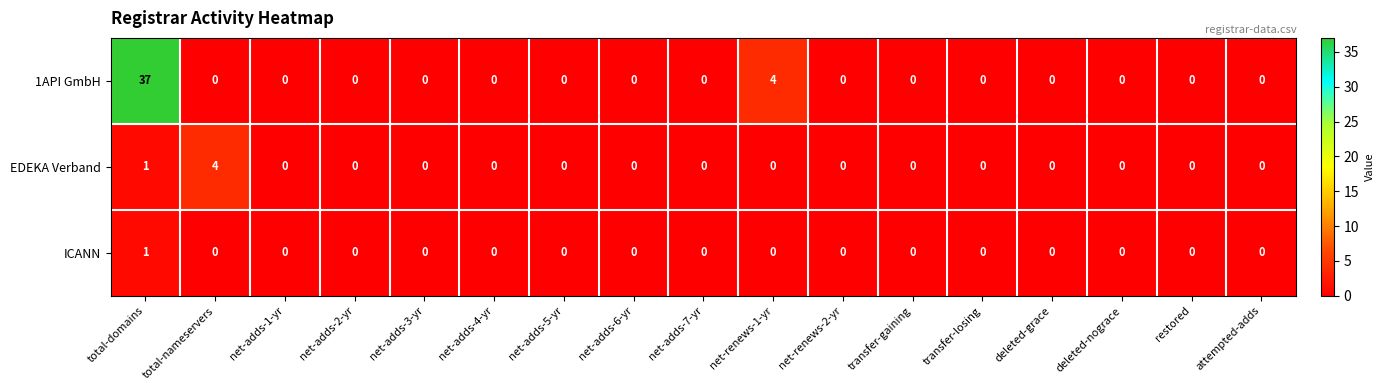

True or false: ICANN has a value of 0 at deleted-grace.

True